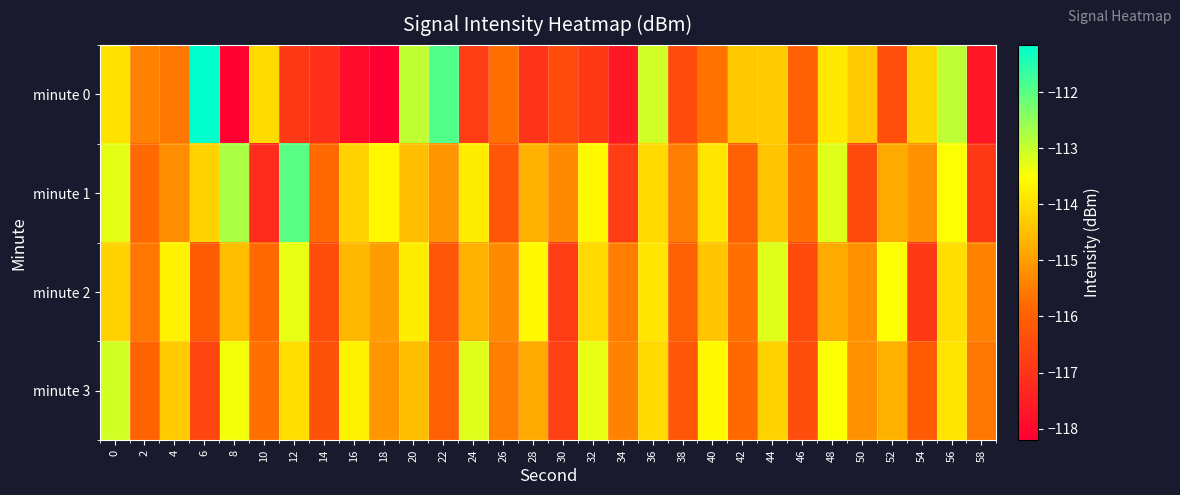

Which series has the largest total across all categories?

minute 1